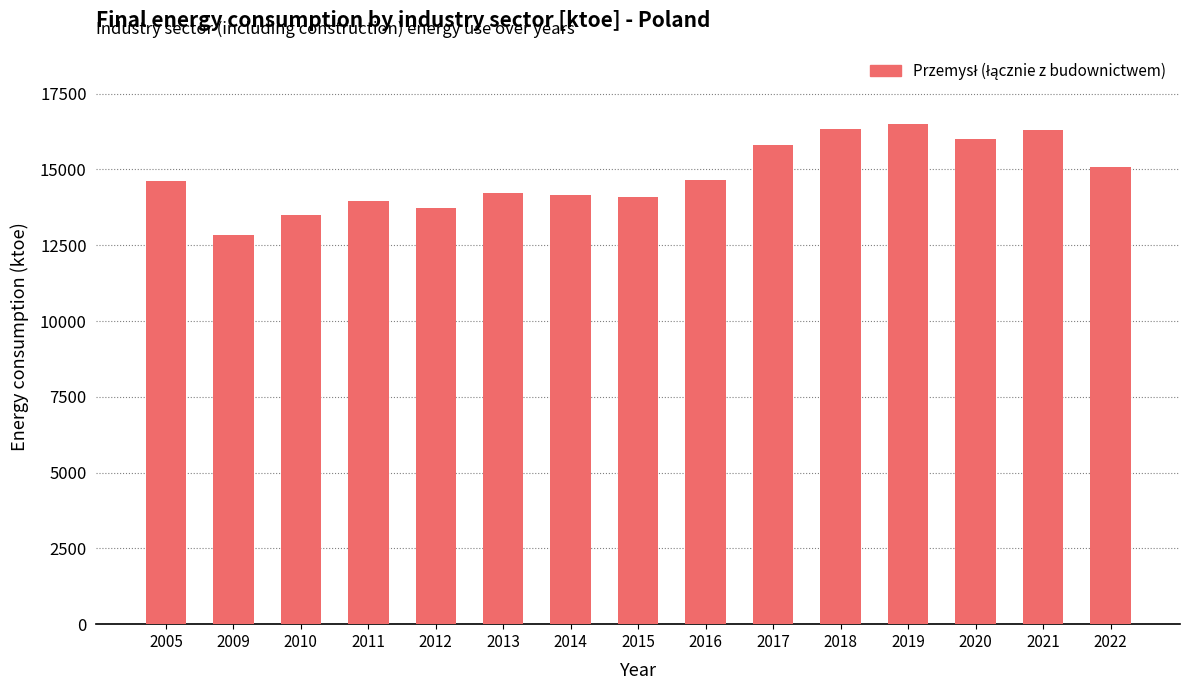

At which category does the chart reach its peak across all series?

2019